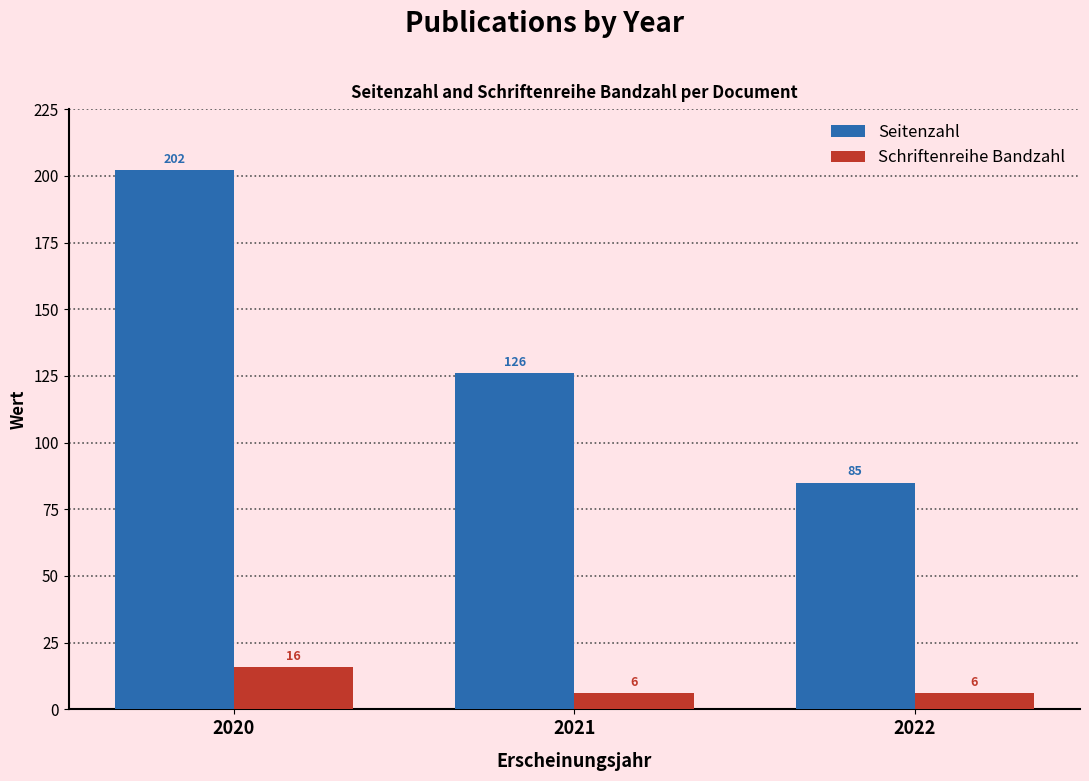

Between 2020 and 2021, which series saw the biggest shift?

Seitenzahl